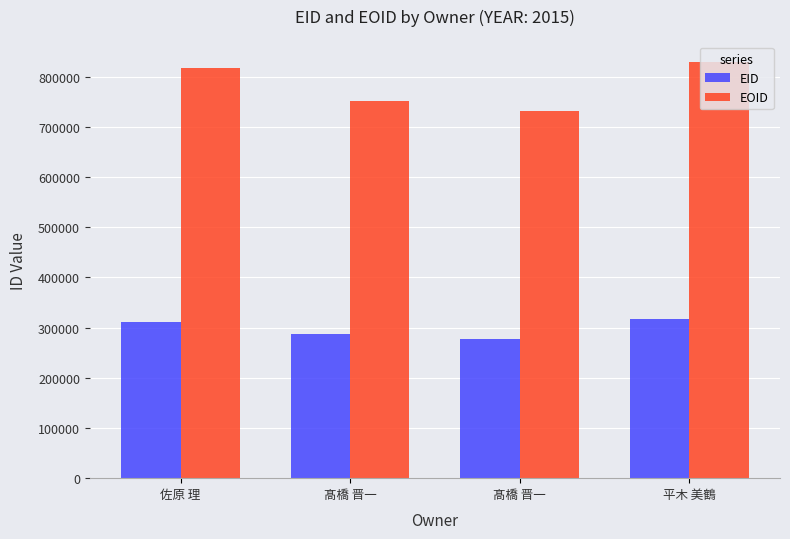

How many series are shown in this chart?

2